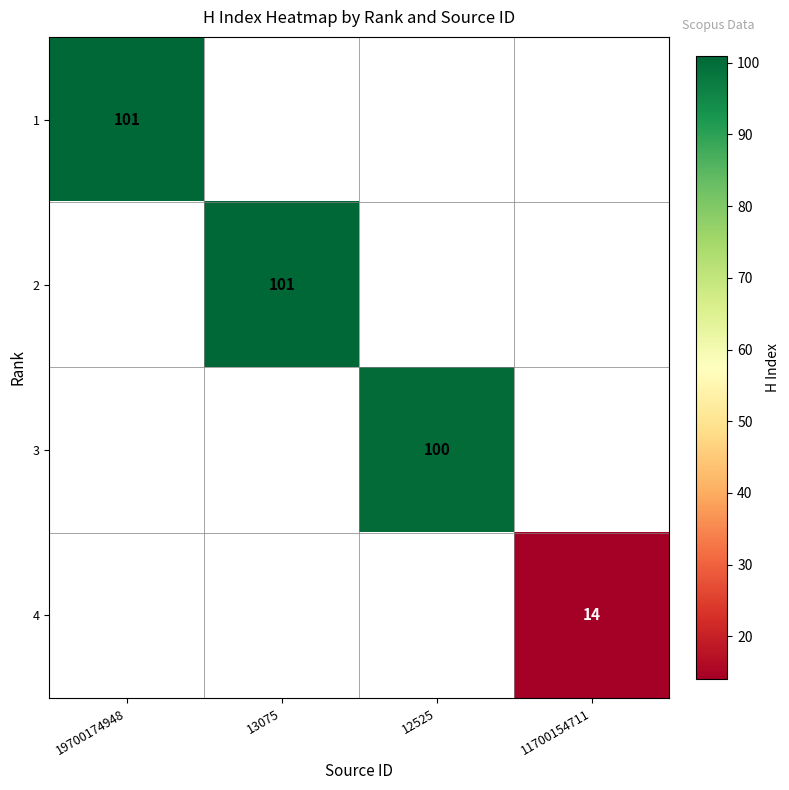

True or false: 3 has a value of 22 at 12525.

False